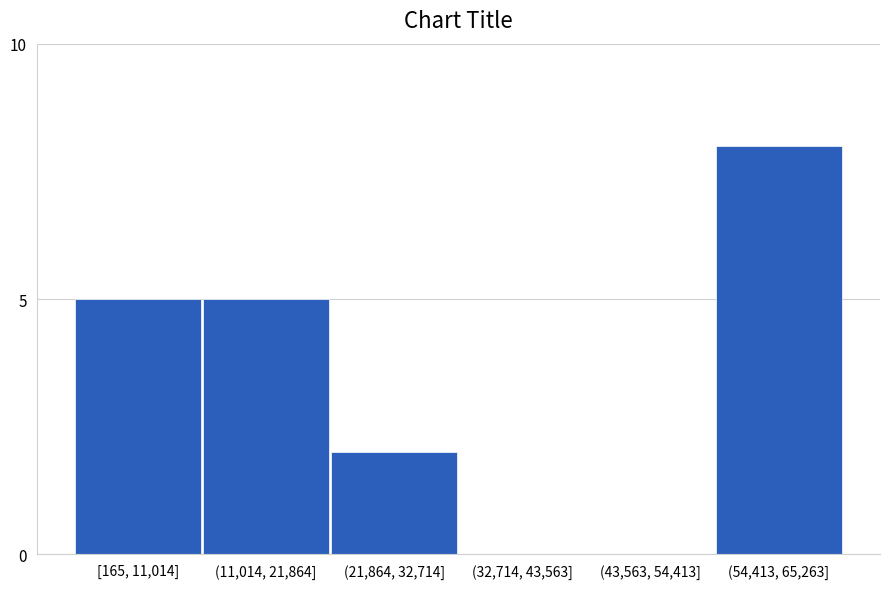

Reading right to left, transcribe all the data shown in this chart.

(54,413, 65,263]=8	(43,563, 54,413]=0	(32,714, 43,563]=0	(21,864, 32,714]=2	(11,014, 21,864]=5	[165, 11,014]=5